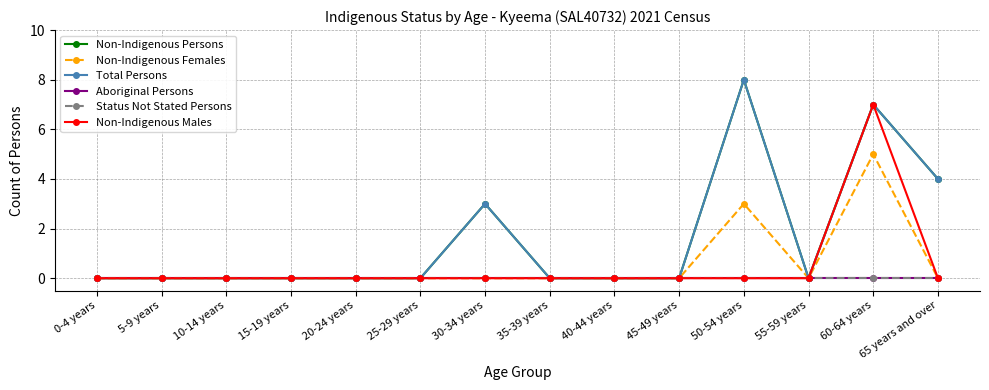

True or false: Status Not Stated Persons and Total Persons cross at least once.

False